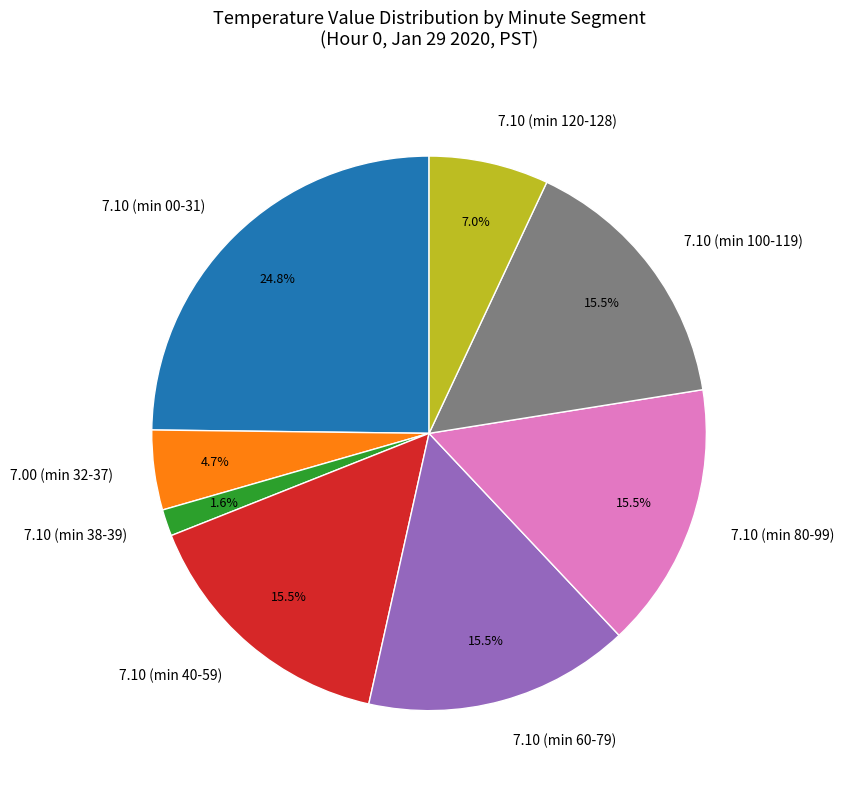

Which category has the smallest portion of the pie?

7.10 (min 38-39)